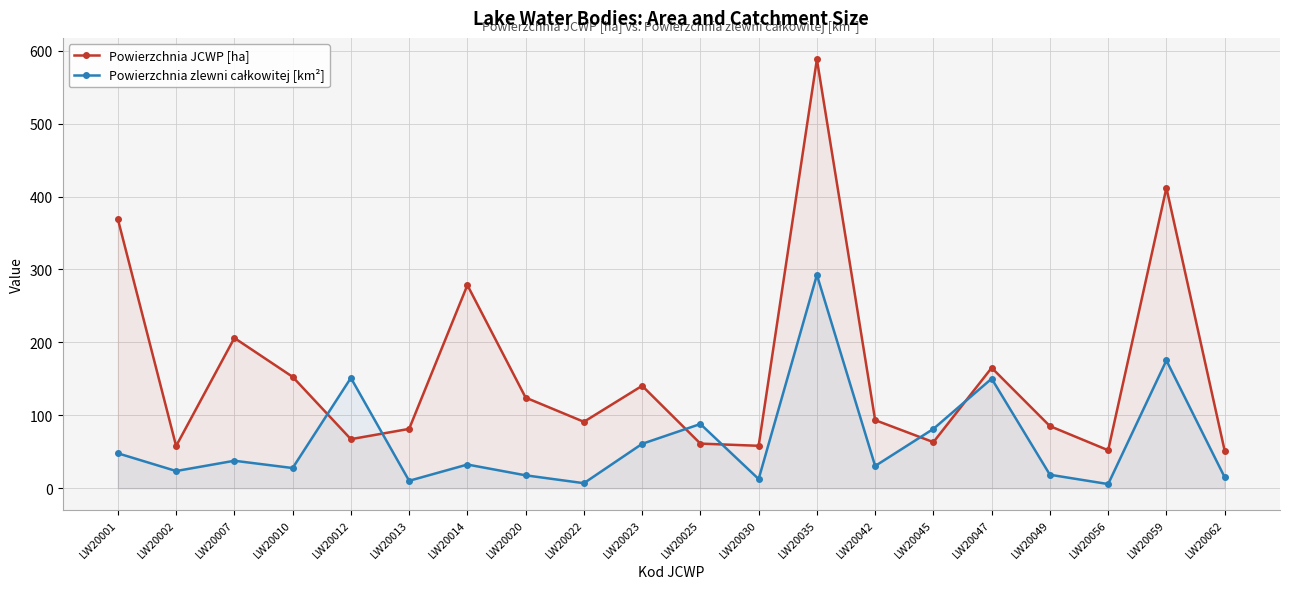

Reading left to right, list all the values displayed in this chart.

Powierzchnia JCWP [ha]: 369.0	57.8	206.0	152.7	67.2	81.3	278.5	124.2	91.0	140.4	61.1	58.1	588.2	93.3	63.1	165.1	85.1	52.0	411.9	51.4
Powierzchnia zlewni całkowitej [km²]: 47.8	23.5	37.6	27.6	151.2	10.1	32.4	17.6	6.8	60.8	88.0	12.5	292.5	30.4	81.3	150.2	18.4	5.6	175.2	15.0